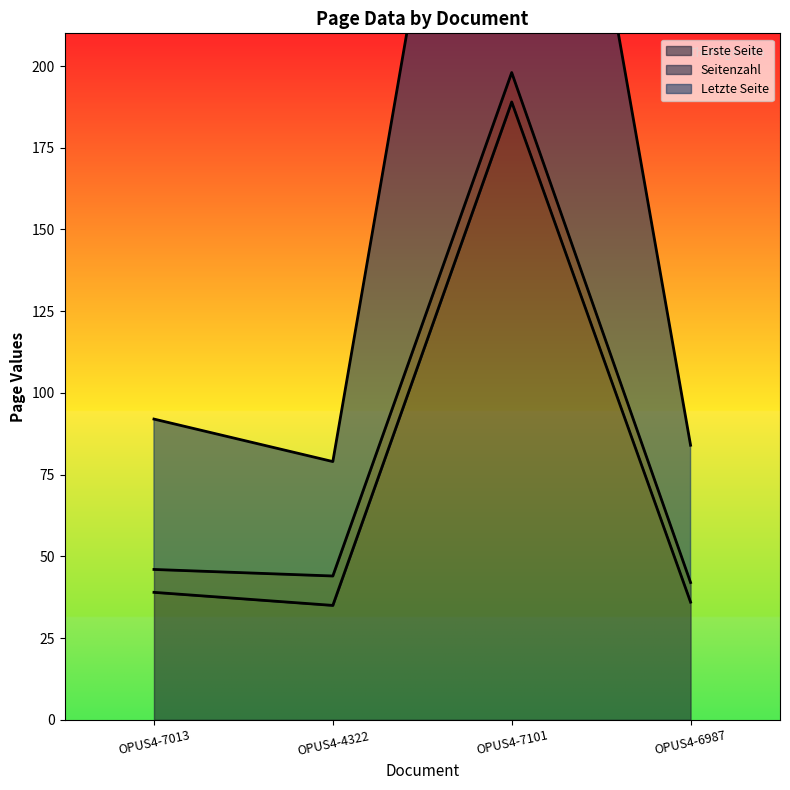

True or false: Erste Seite and Letzte Seite cross at least once.

False